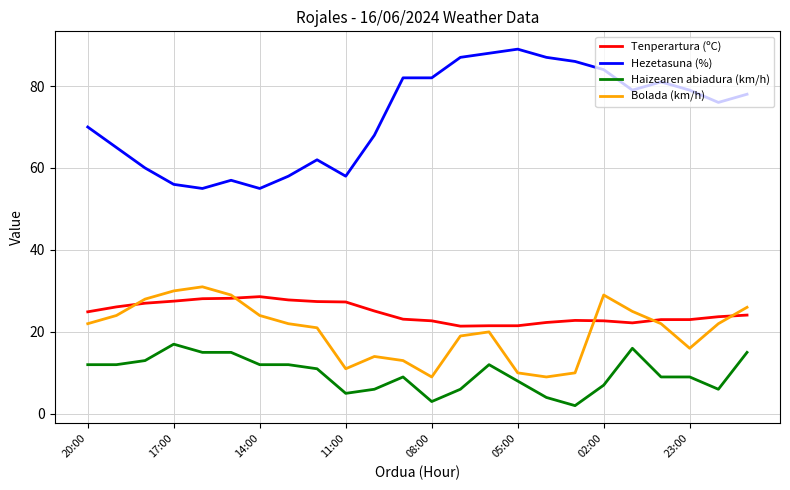

Which series has the largest total across all categories?

Hezetasuna (%)